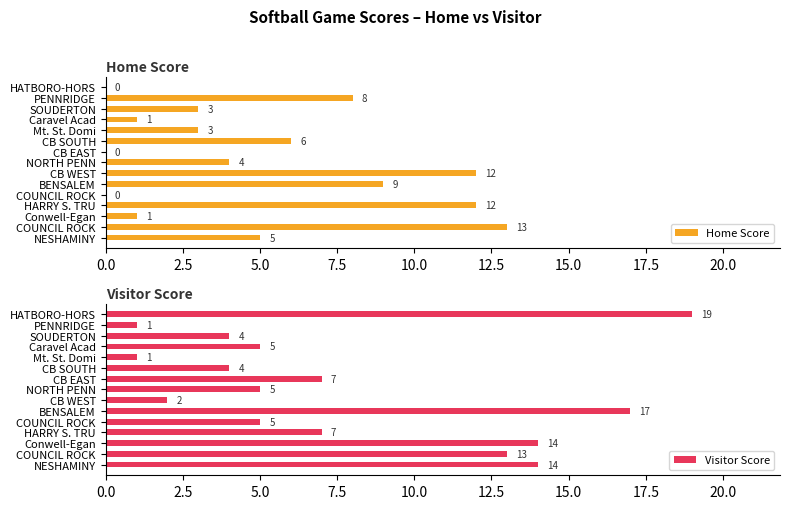

How many bars are there in total?

30